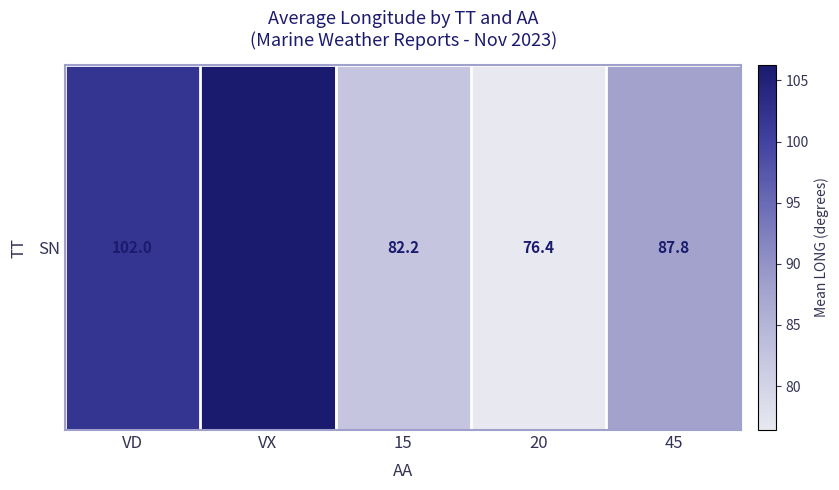

Approximately how many times larger is the value at VD compared to 45?

1.2